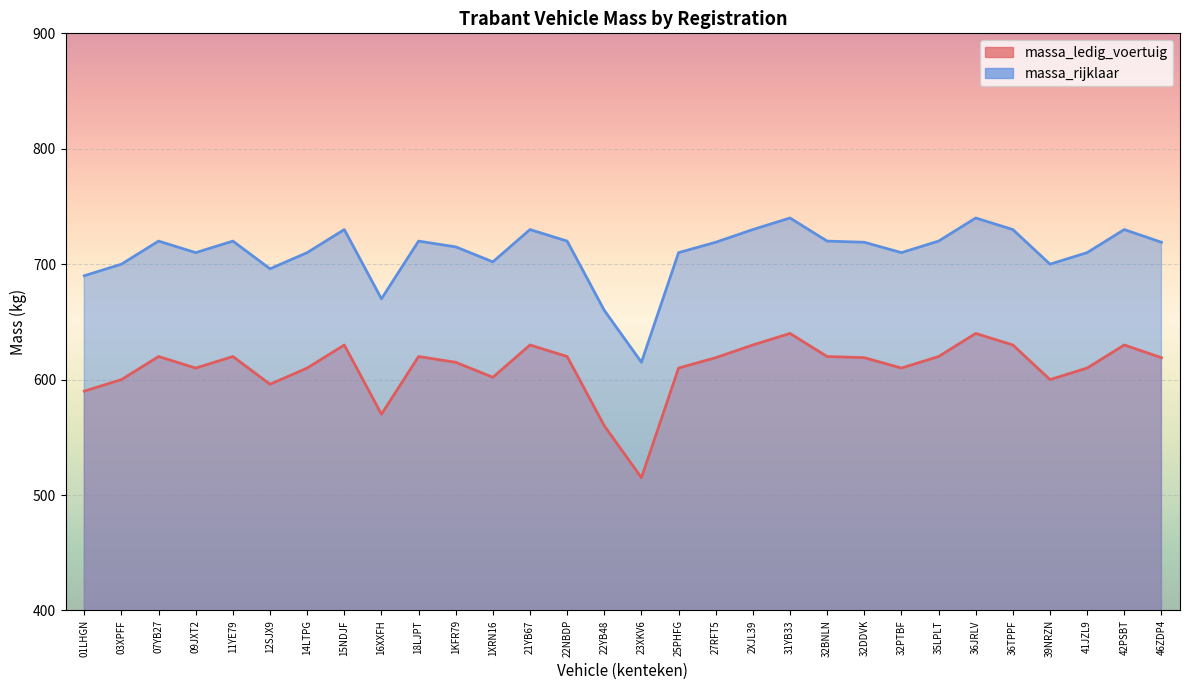

At which label does massa_ledig_voertuig first exceed 619?

07YB27